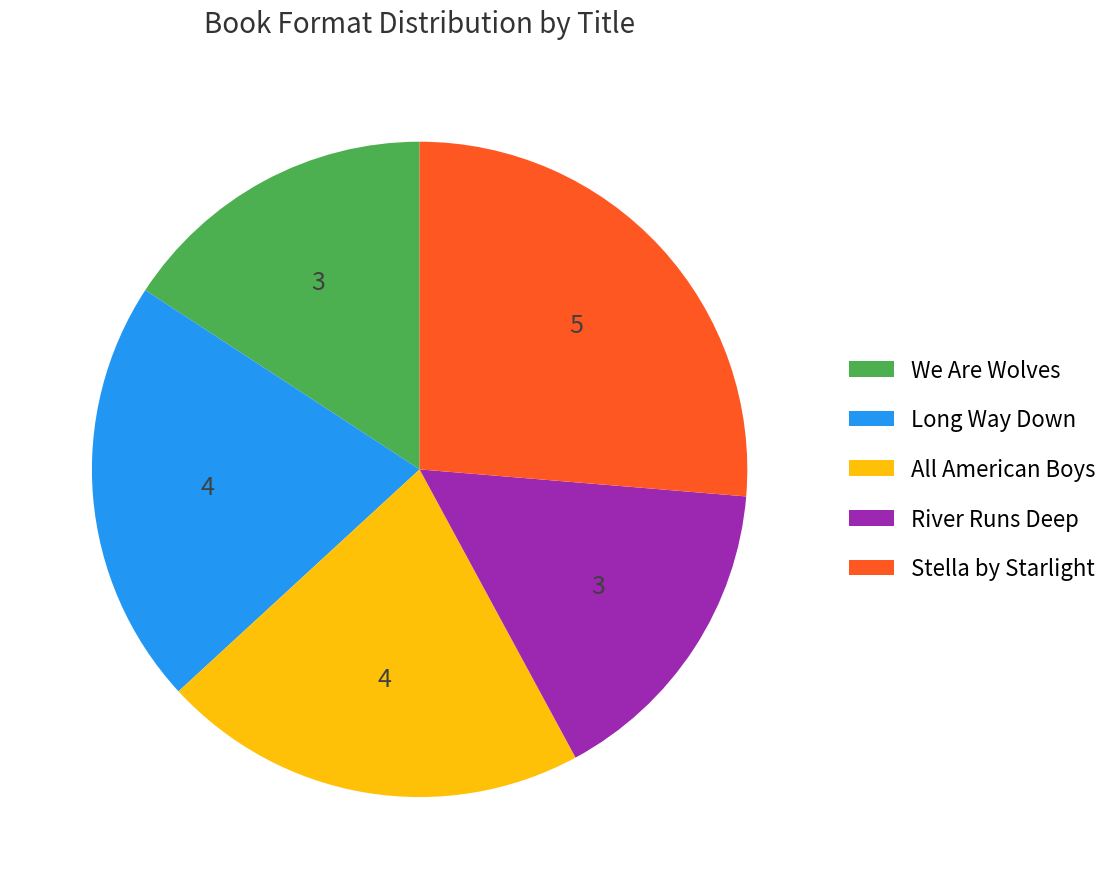

Between All American Boys and River Runs Deep, which is larger?

All American Boys